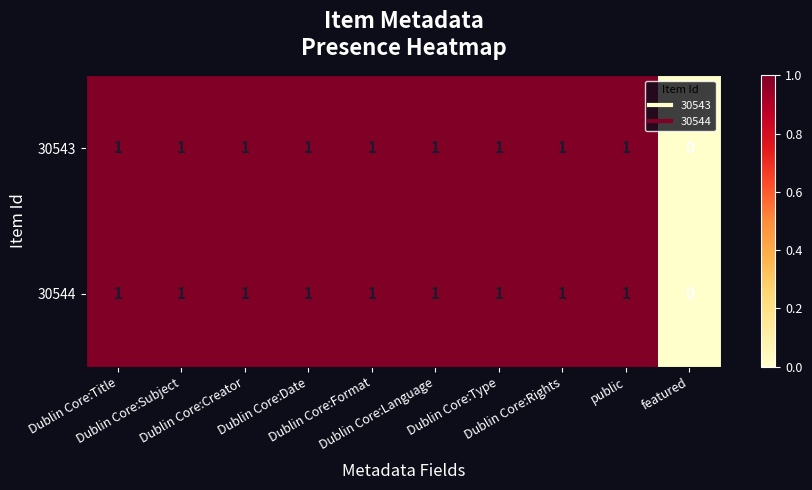

Count the 30543 values in the range 1 to 2.

9